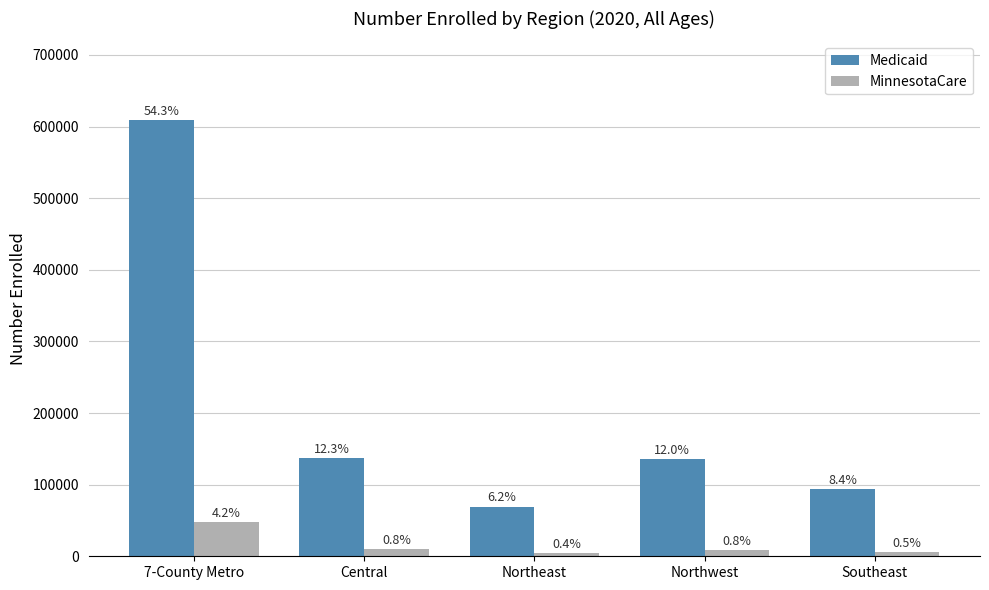

The value of MinnesotaCare at Northeast is 6887. True or false?

False